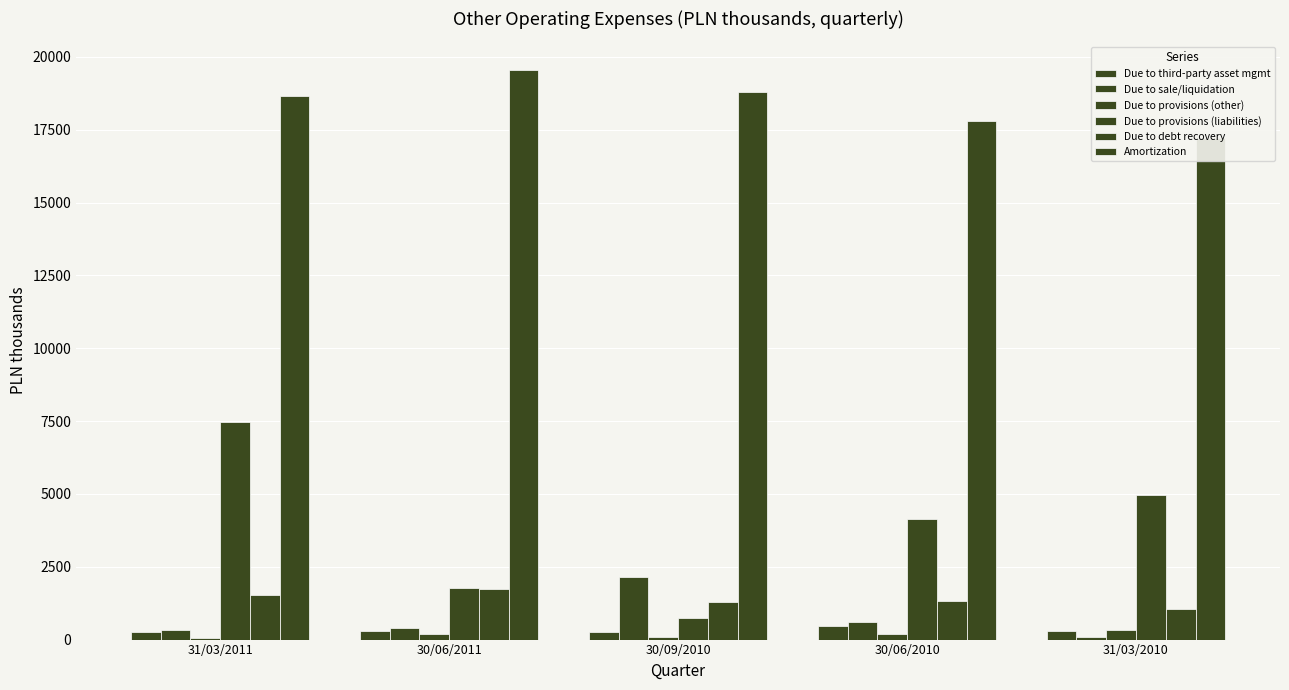

At which label is Amortization closest to 18381?

31/03/2011